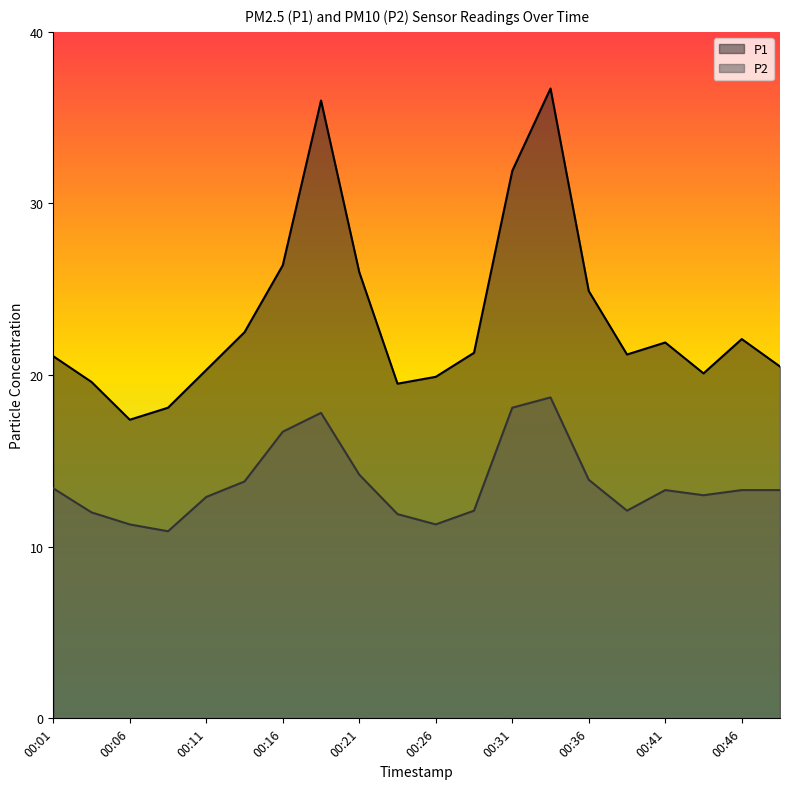

Reading right to left, what are all the values shown in this chart?

P1: 00:48=20.5	00:46=22.1	00:43=20.1	00:41=21.9	00:38=21.2	00:36=24.9	00:33=36.7	00:31=31.9	00:28=21.3	00:26=19.9	00:24=19.5	00:21=26.0	00:19=36.0	00:16=26.4	00:14=22.5	00:11=20.3	00:09=18.1	00:06=17.4	00:04=19.6	00:01=21.1
P2: 00:48=13.3	00:46=13.3	00:43=13.0	00:41=13.3	00:38=12.1	00:36=13.9	00:33=18.7	00:31=18.1	00:28=12.1	00:26=11.3	00:24=11.9	00:21=14.2	00:19=17.8	00:16=16.7	00:14=13.8	00:11=12.9	00:09=10.9	00:06=11.3	00:04=12.0	00:01=13.4